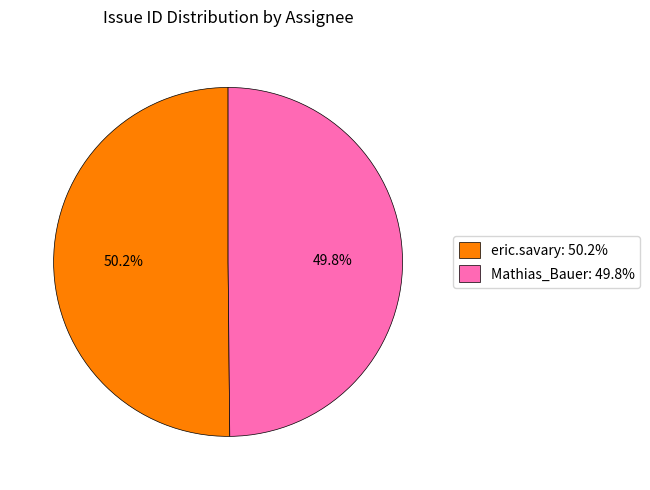

What is the ratio of the value at Mathias_Bauer to the value at eric.savary?

1.0